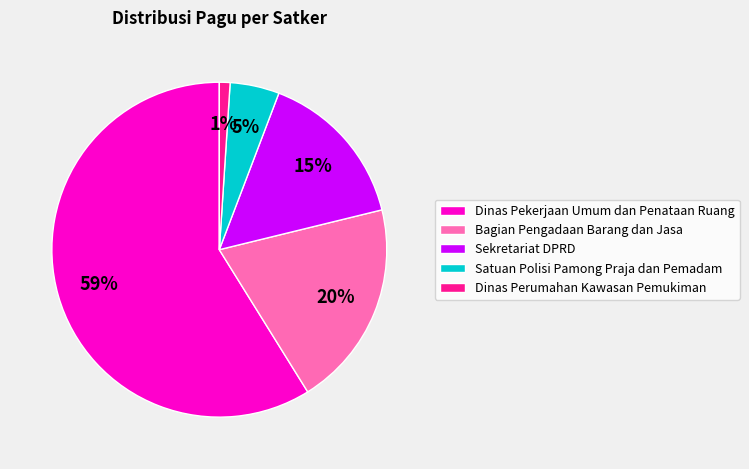

To the nearest percent, what is the difference between the largest and smallest slice percentages?

58%